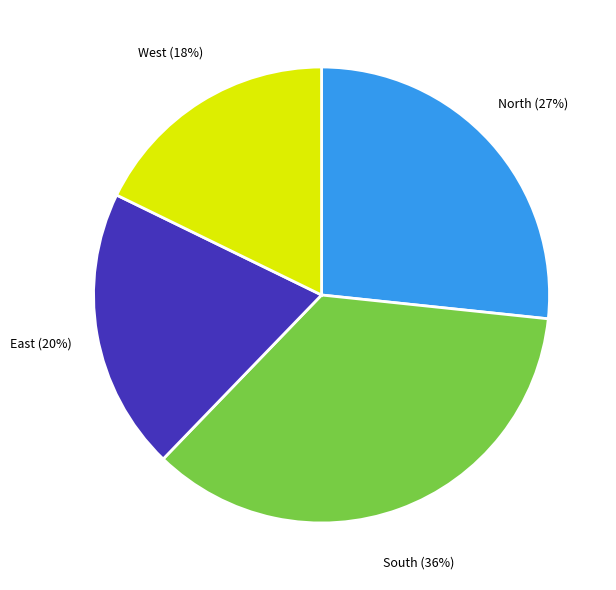

Rank the categories by value from lowest to highest.

West, East, North, South